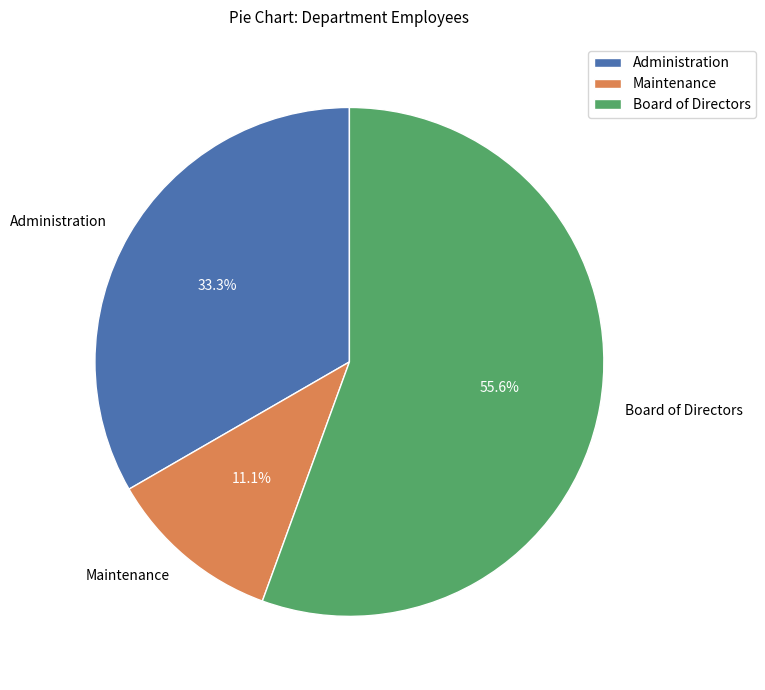

True or false: Board of Directors accounts for 46% of the total.

False